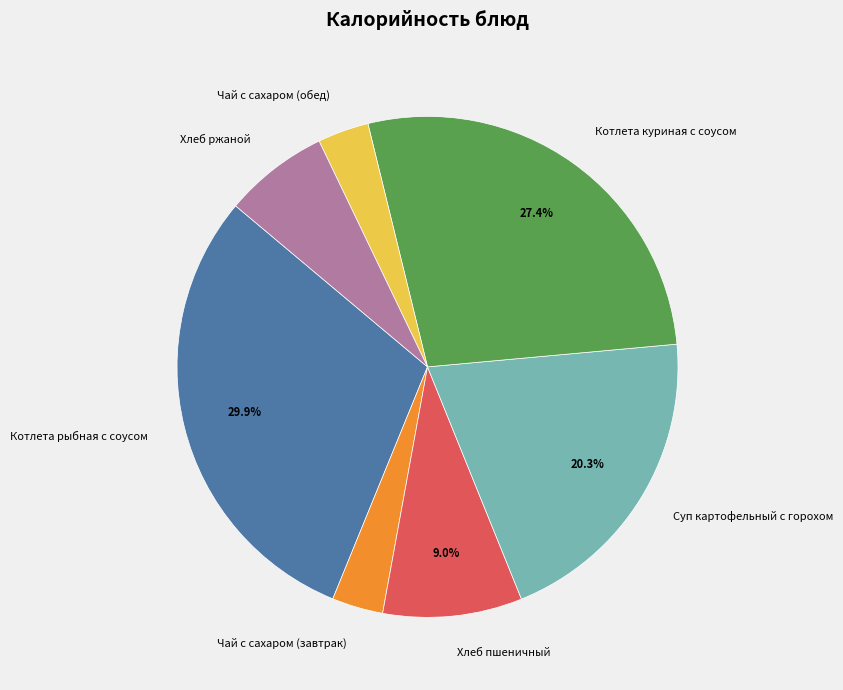

Between Чай с сахаром (завтрак) and Хлеб ржаной, which is larger?

Хлеб ржаной